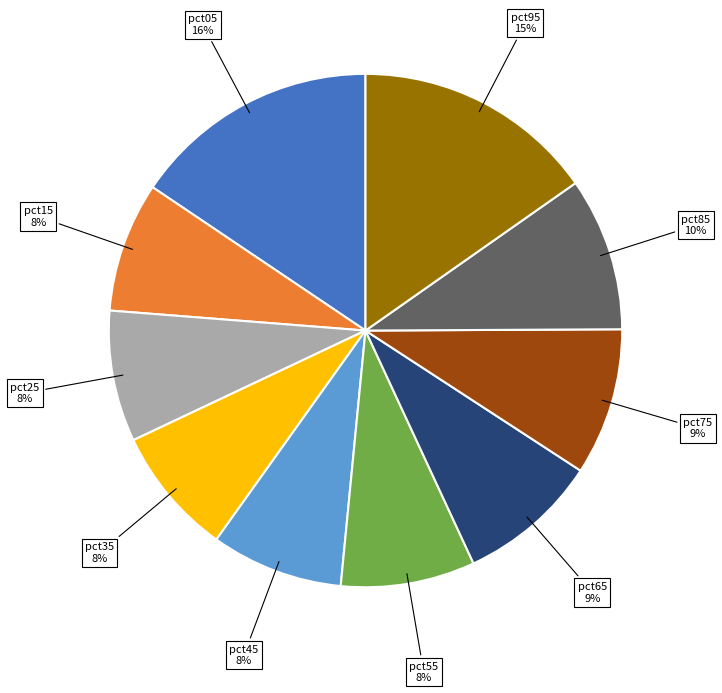

To the nearest percent, what is the average slice percentage?

10%